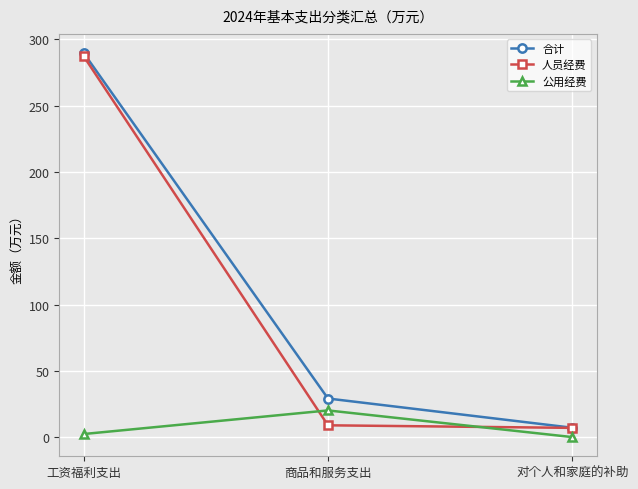

How many lines are shown in the chart?

3